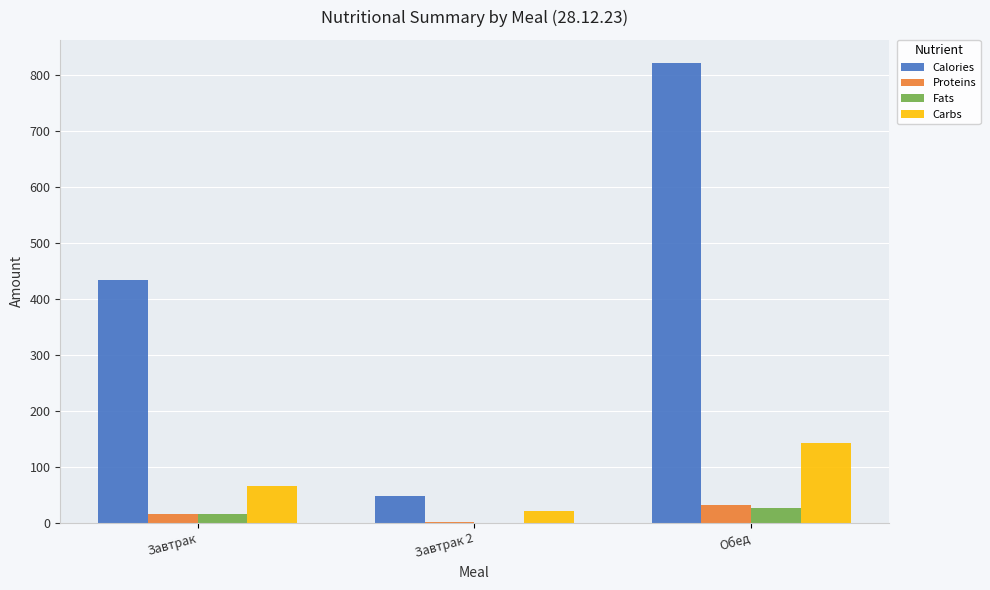

Reading left to right, extract all data points from this chart.

Calories: 433.0	47.0	821.0
Proteins: 15.0	1.0	32.2
Fats: 16.0	0.0	25.4
Carbs: 66.0	20.0	141.6